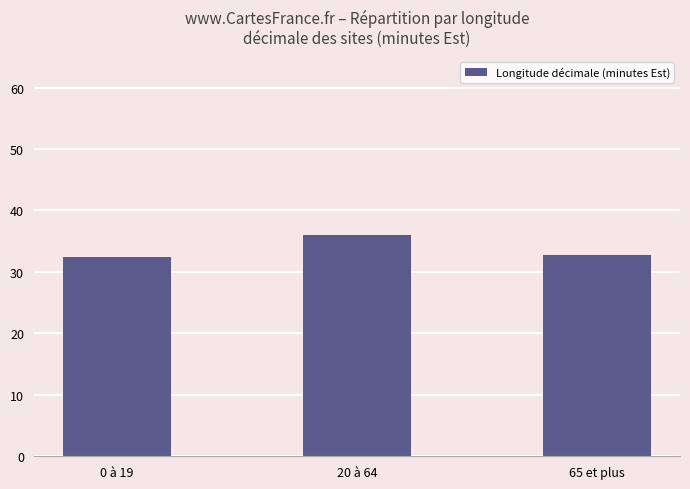

How many distinct data groups are displayed?

1